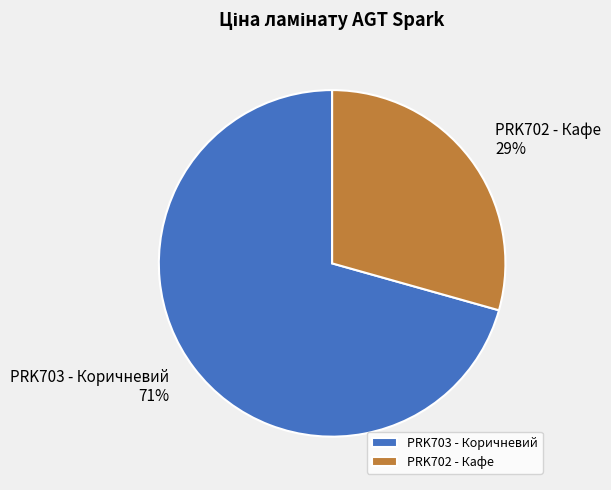

Which has a higher value, PRK702 - Кафе or PRK703 - Коричневий?

PRK703 - Коричневий